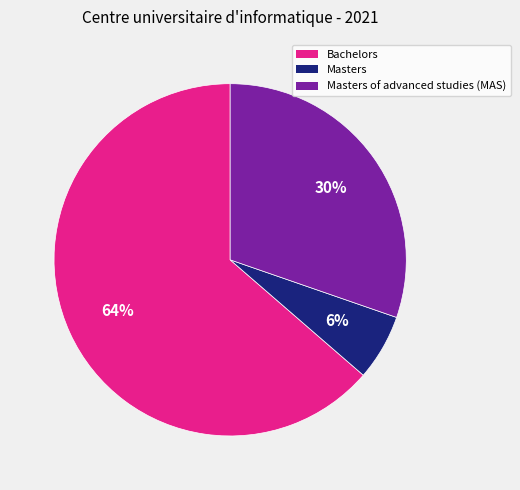

Which slice is the smallest?

Masters